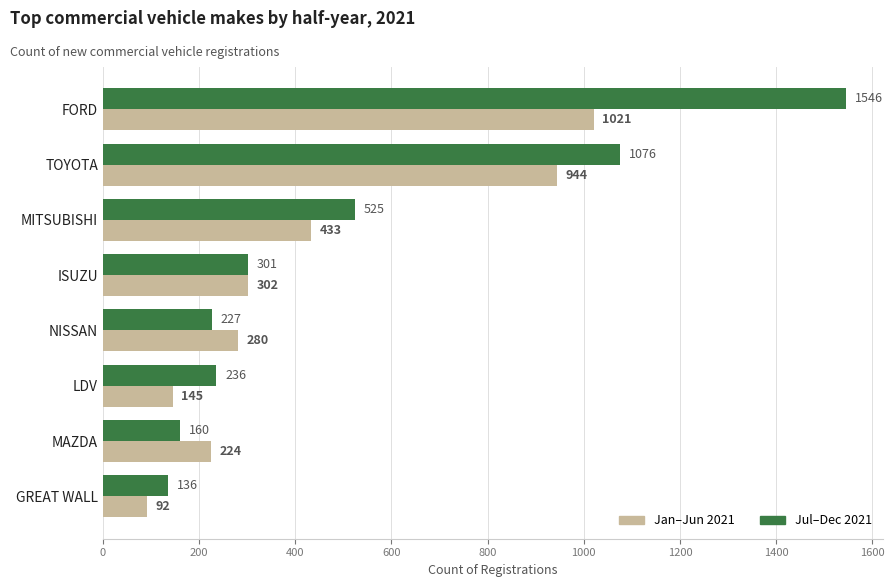

What is the total value across all series at MAZDA?

384